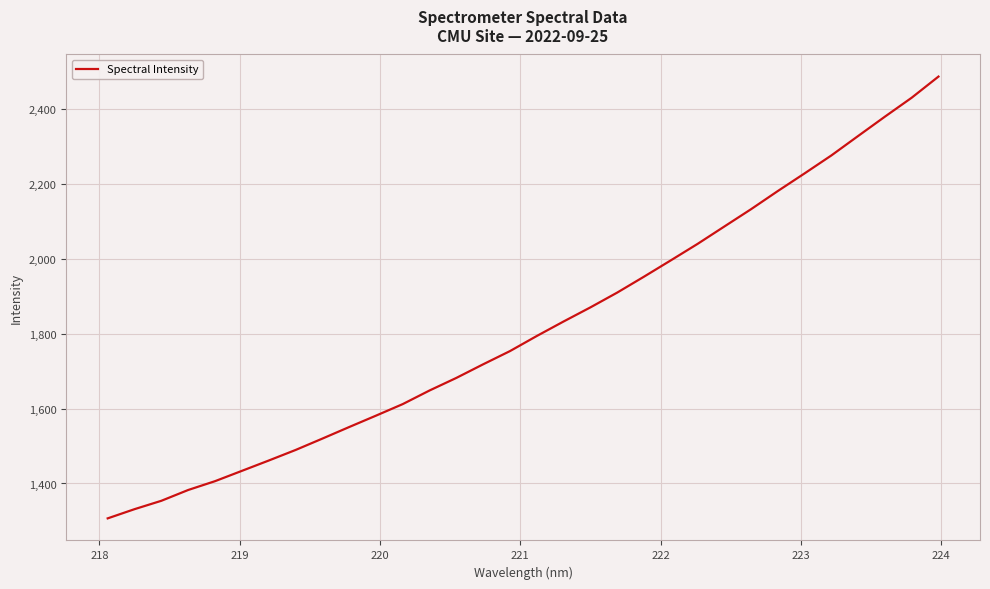

What is the maximum value shown in the chart?

2487.5